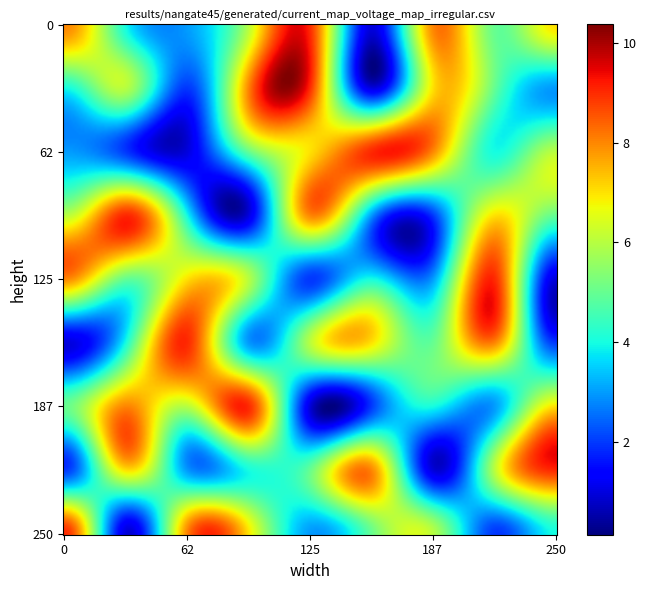

What is the sum of all row8 values?

45